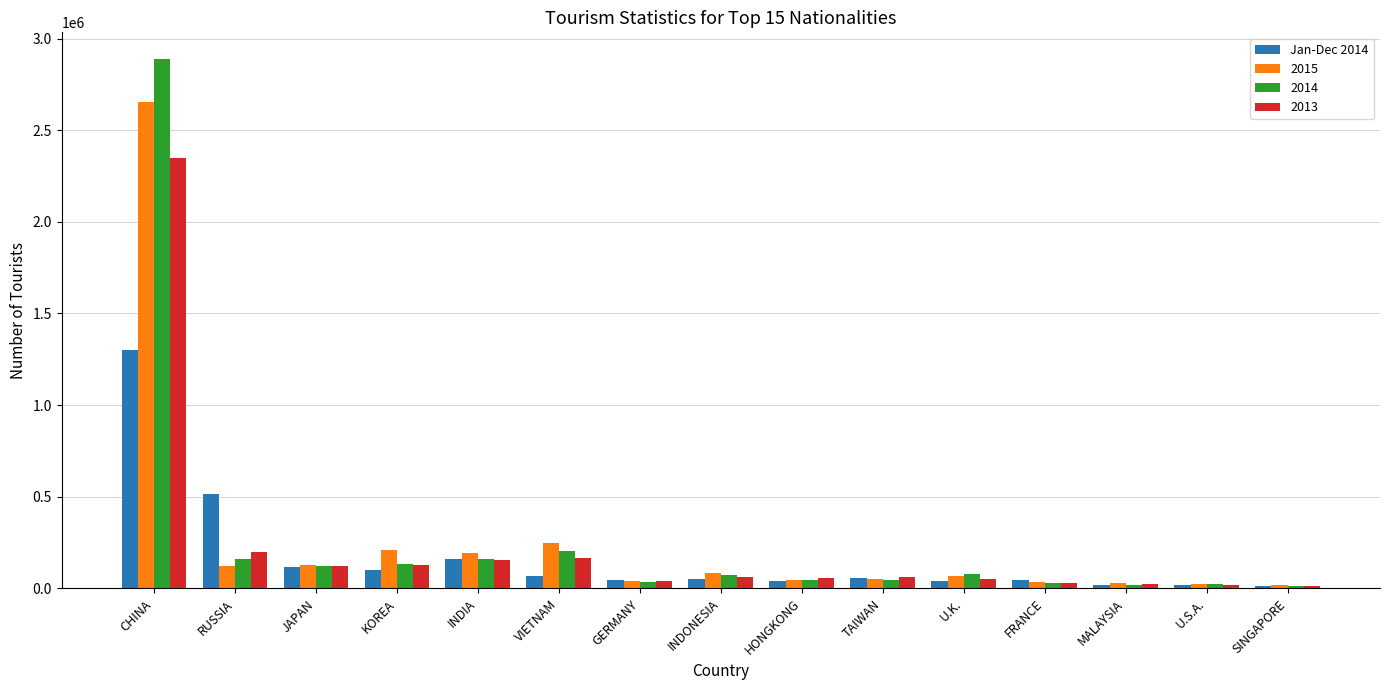

At which category does the chart reach its peak across all series?

CHINA